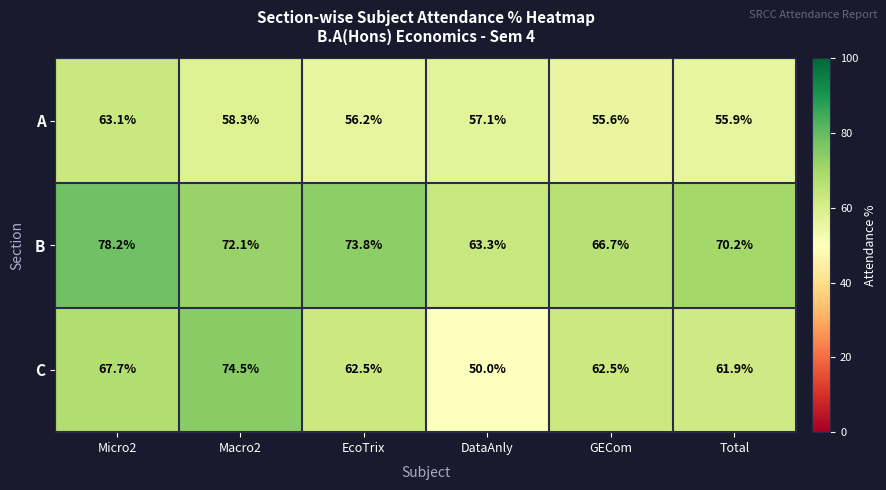

The value of B at GECom is 21.6. True or false?

False